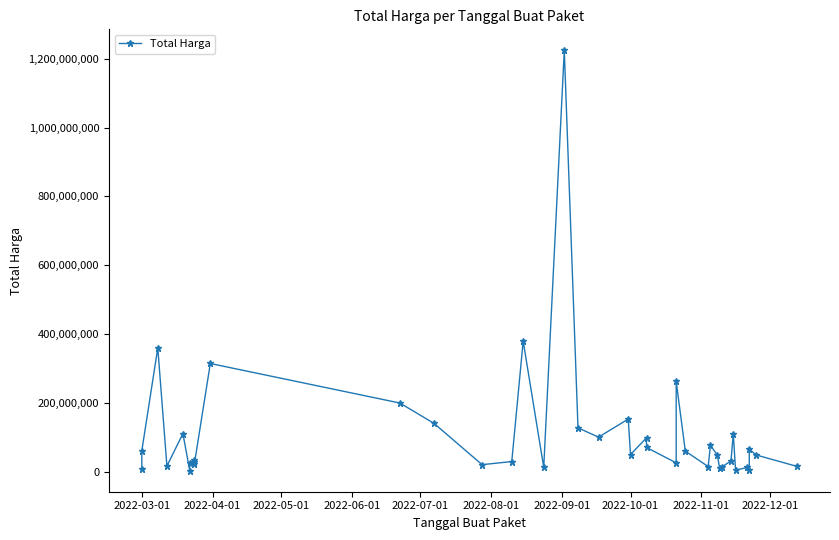

Is it true that the value at 34 is 1721752?

False